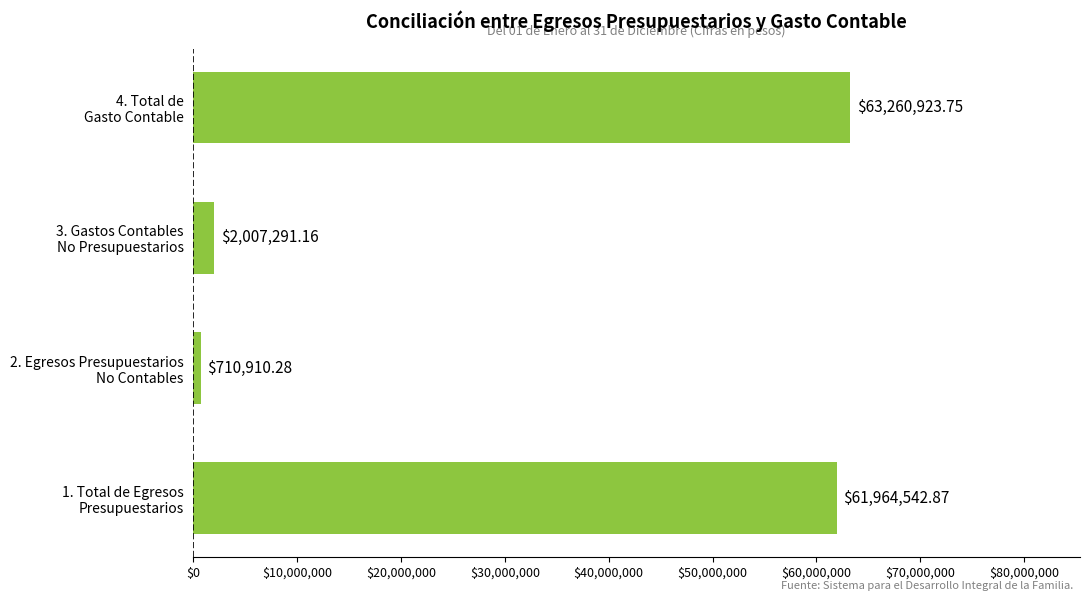

Where is the data nearest to the value 31985917?

3. Gastos Contables
No Presupuestarios